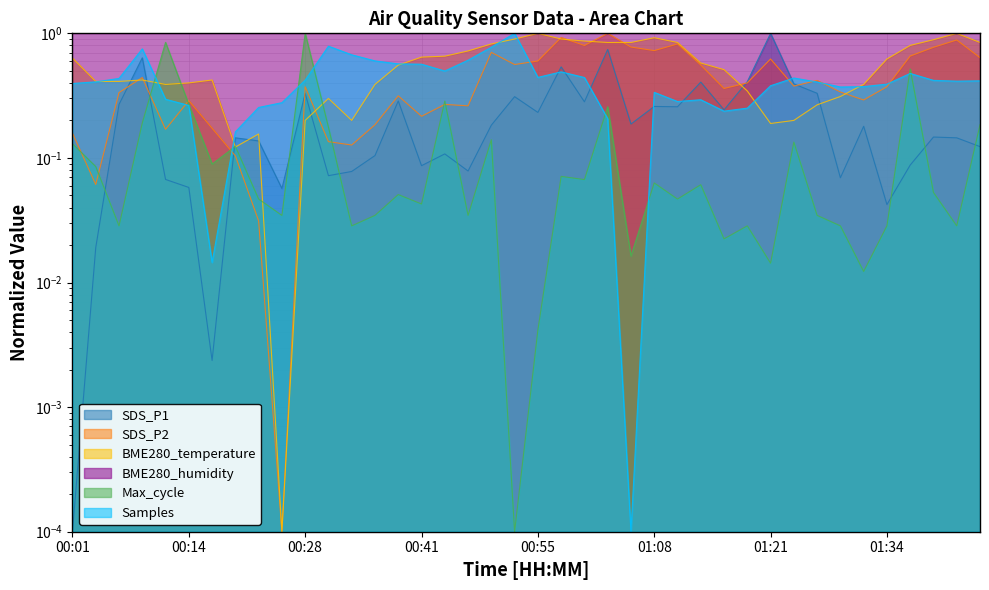

What is the label of the 18th point from the right?

01:01